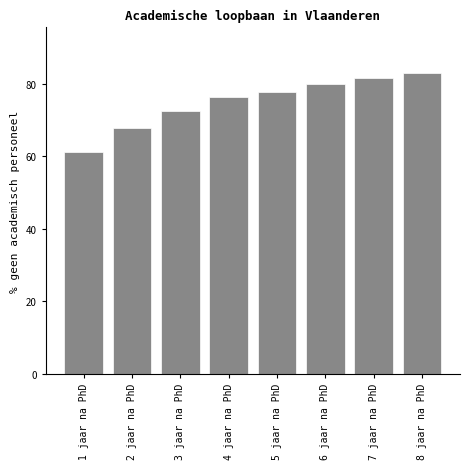

Reading left to right, what are all the values shown in this chart?

61.2	67.7	72.6	76.4	77.7	80.1	81.6	83.2